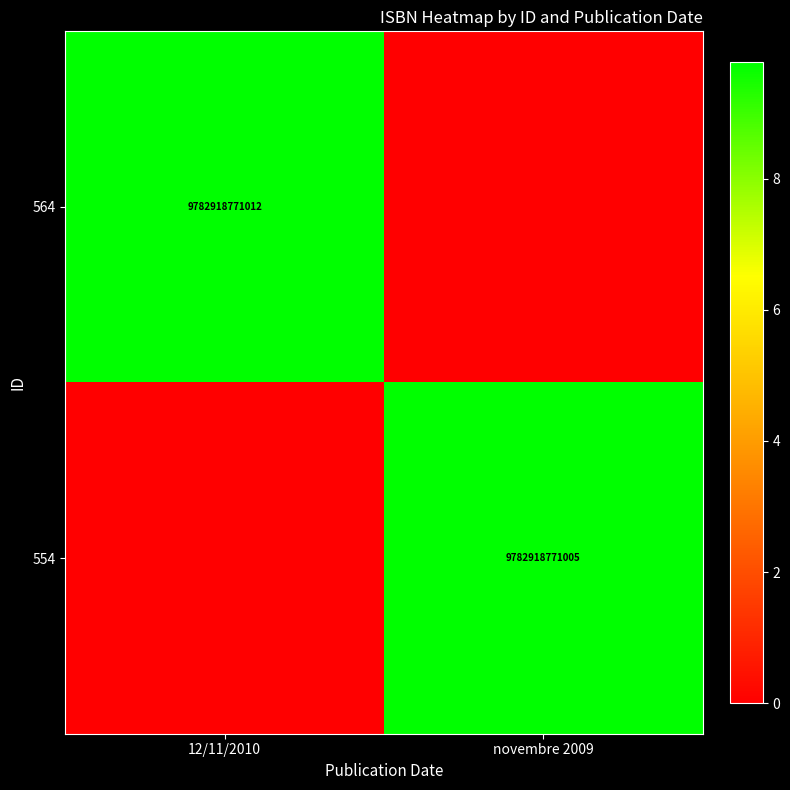

Is it true that 564 equals 5457860365824 at 12/11/2010?

False